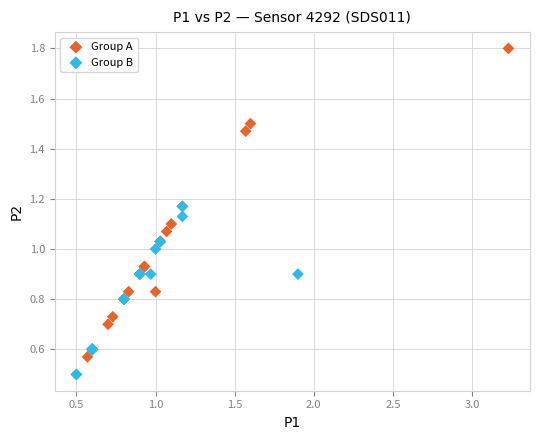

What are all the series names shown in the legend?

Group A, Group B